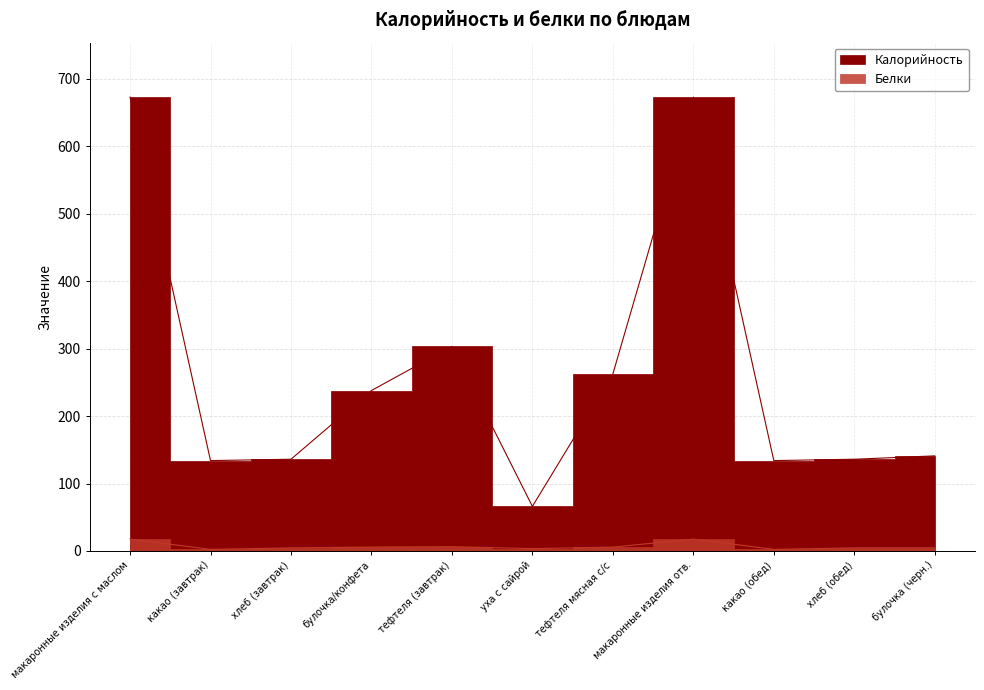

Reading left to right, transcribe all the data shown in this chart.

Калорийность: 673.0	134.0	136.0	237.9	303.4	66.1	262.5	673.0	134.0	136.0	141.0
Белки: 17.5	2.4	4.6	5.8	6.3	3.4	5.7	17.5	2.4	4.6	4.6